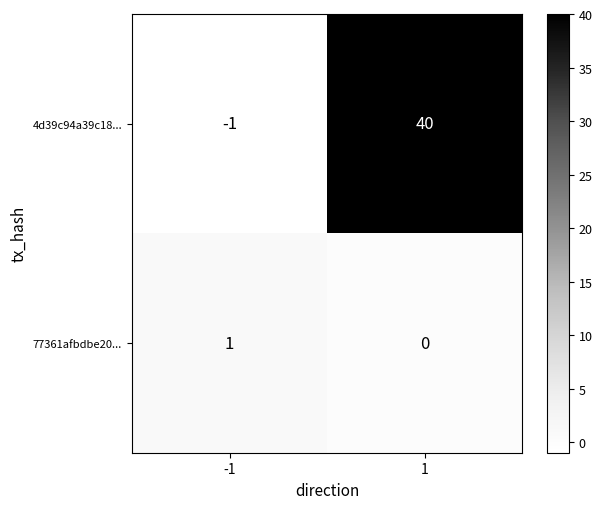

How many negative values does the 4d39c94a39c18... series have?

1